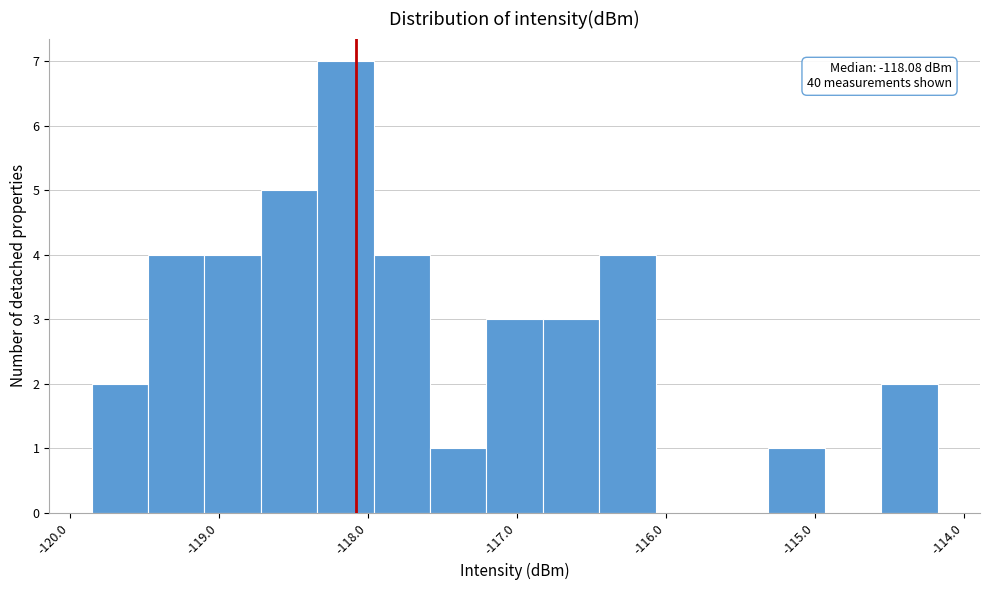

Around what value on the x-axis is the tallest bar? Give the approximate position of its centre, as read against the axis.

-118.2